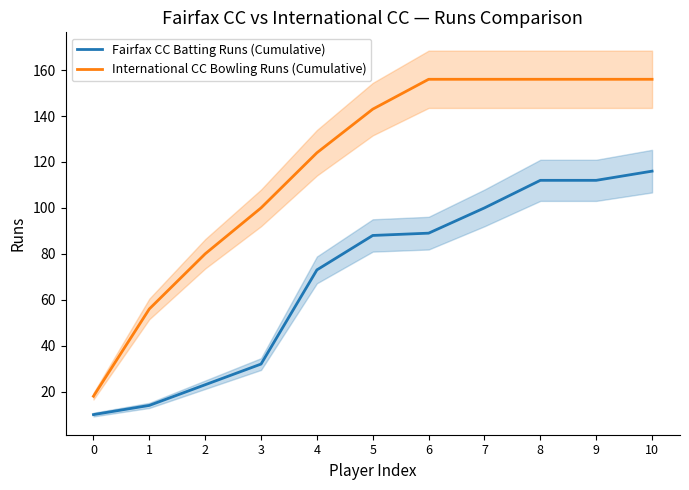

Between 3 and 6, which series saw the biggest shift?

Fairfax CC Batting Runs (Cumulative)